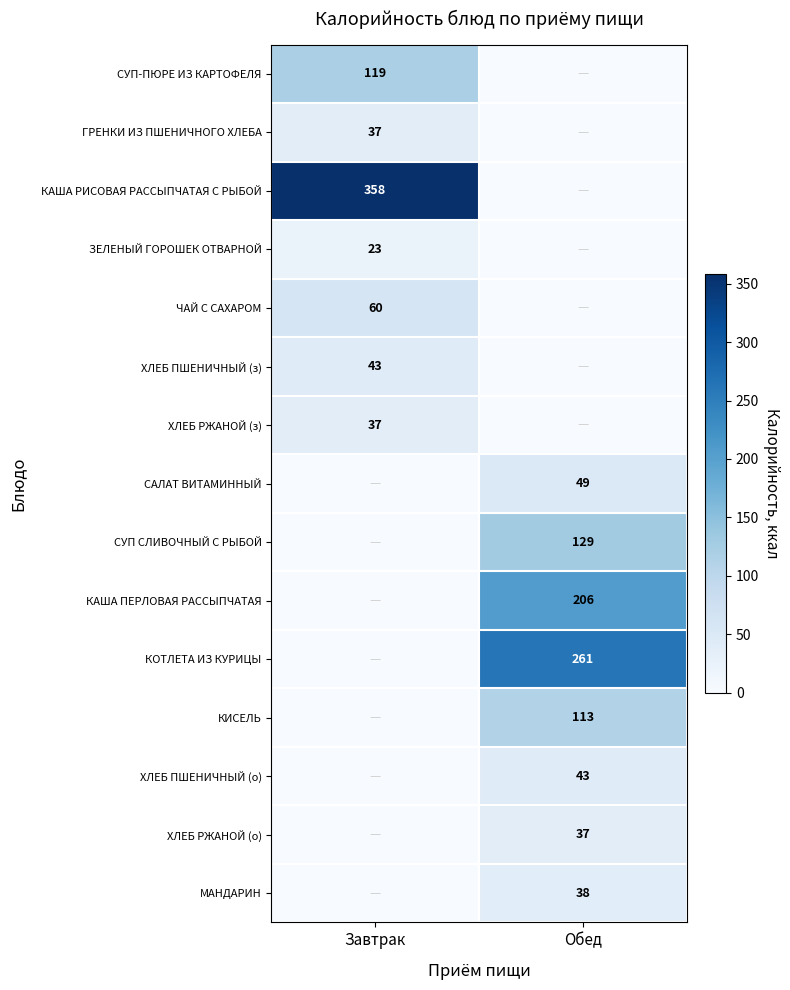

The ХЛЕБ РЖАНОЙ (з) series shows 37 at Завтрак. True or false?

True